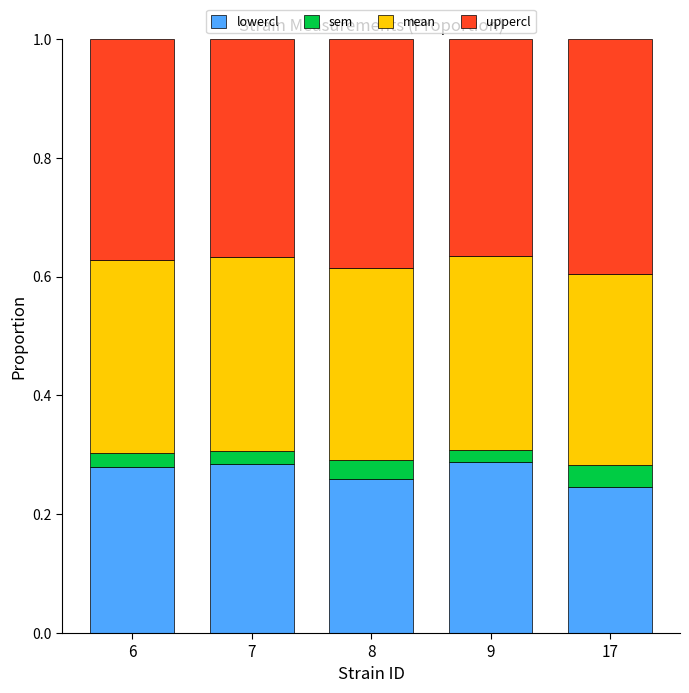

What is the total value across all series at 17?

1.0